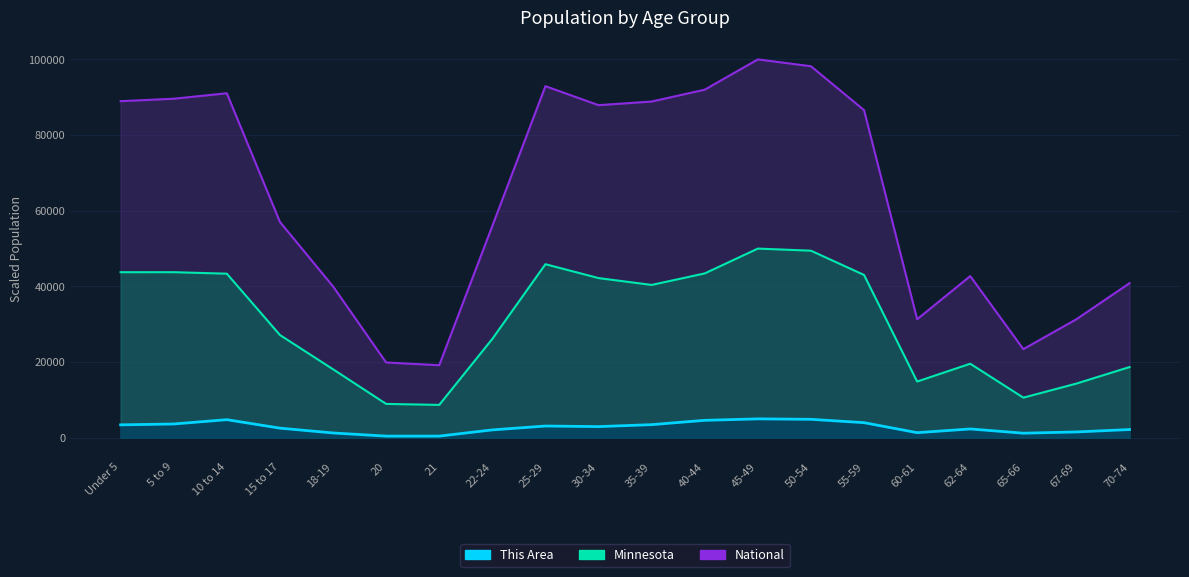

The value of This Area at 25-29 is 4240.1. True or false?

False